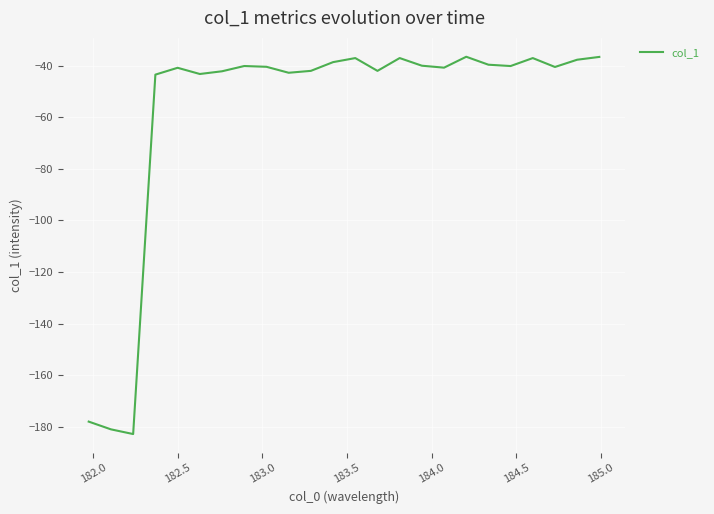

What is the difference between the maximum and minimum values?

146.3